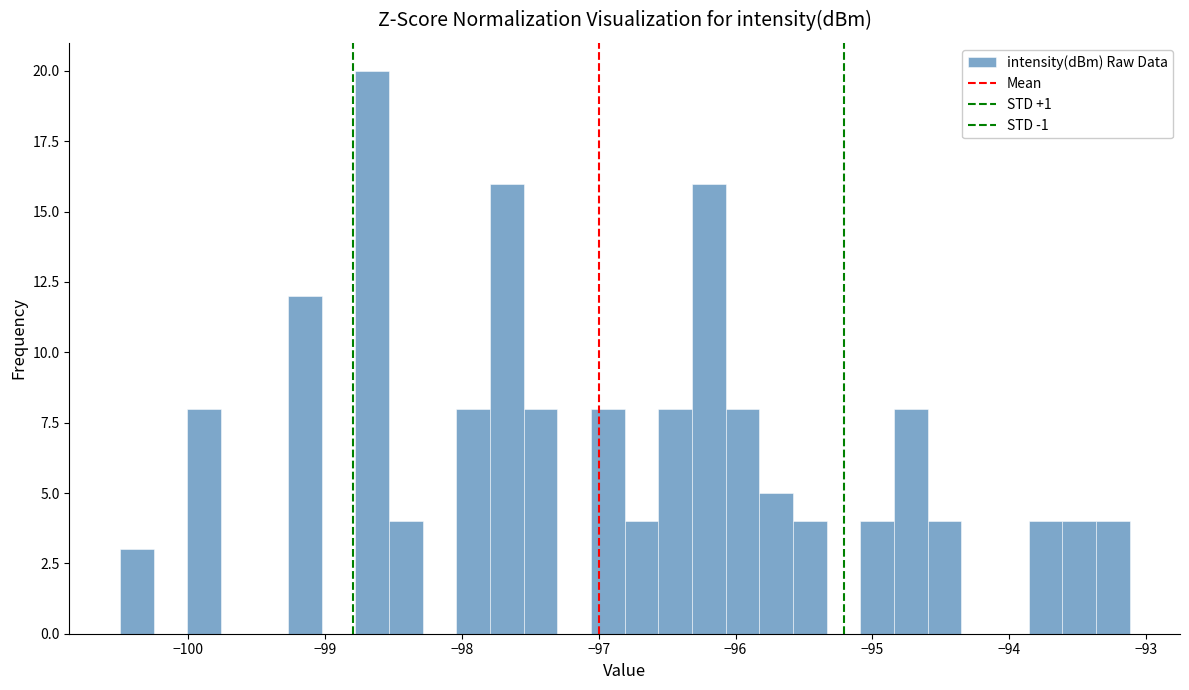

Around what value on the x-axis is the tallest bar? Give the approximate position of its centre, as read against the axis.

-98.7